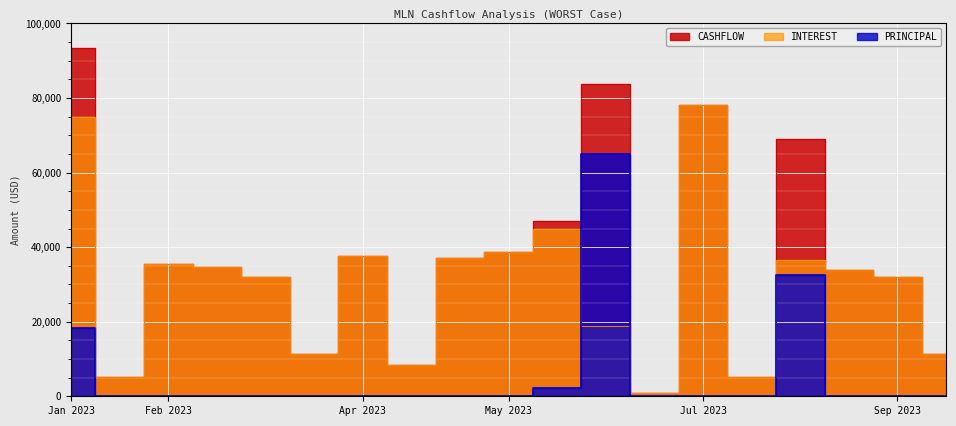

Rank the series by their maximum value, from highest to lowest.

CASHFLOW, INTEREST, PRINCIPAL